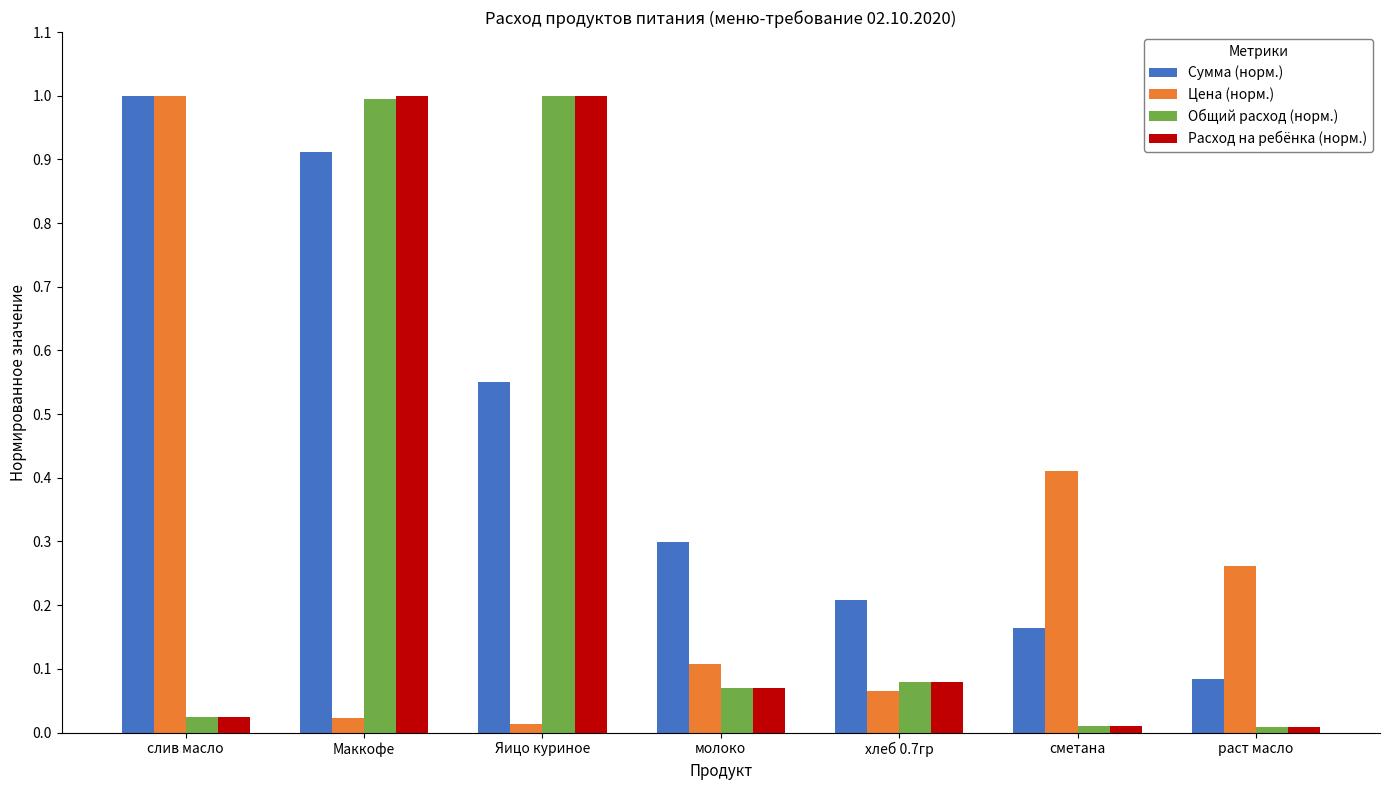

What are all the series names shown in the legend?

Сумма (норм.), Цена (норм.), Общий расход (норм.), Расход на ребёнка (норм.)